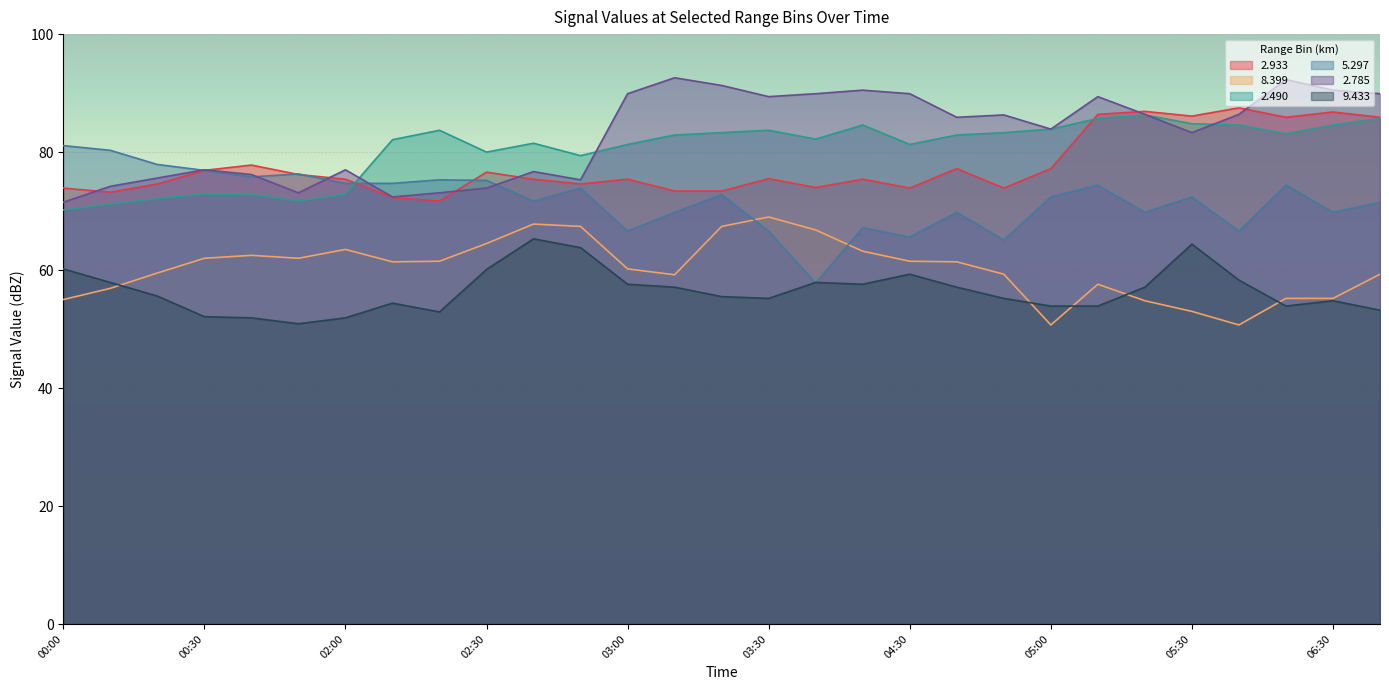

Is it true that 9.433 equals 24.5 at 00:40?

False